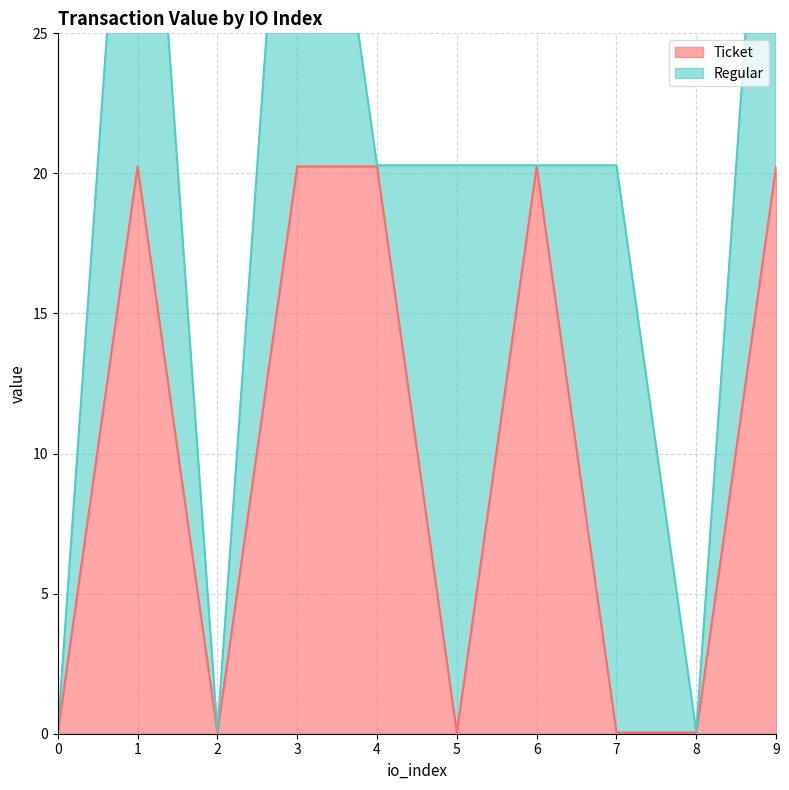

List the labels in order of value, largest first.

1, 3, 4, 6, 9, 0, 2, 5, 7, 8